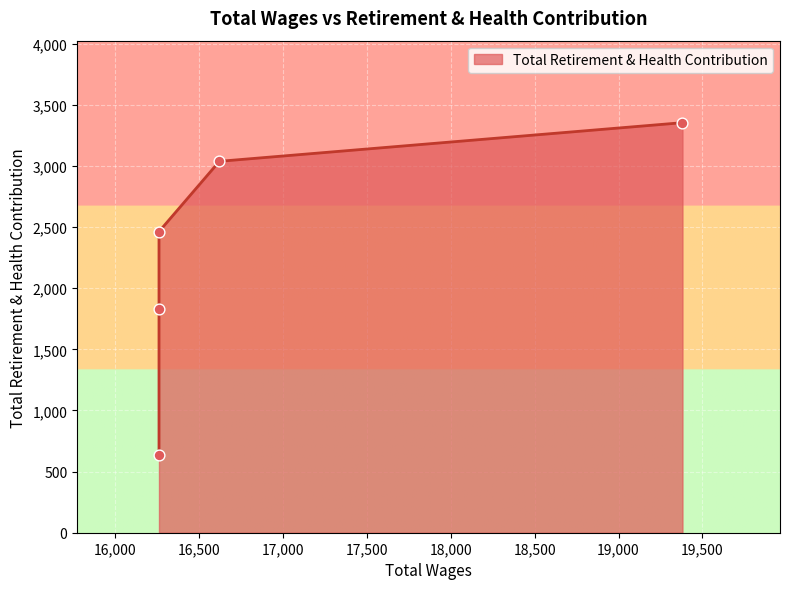

What is the change in value from 16621.0 to 16261.0?

-2406